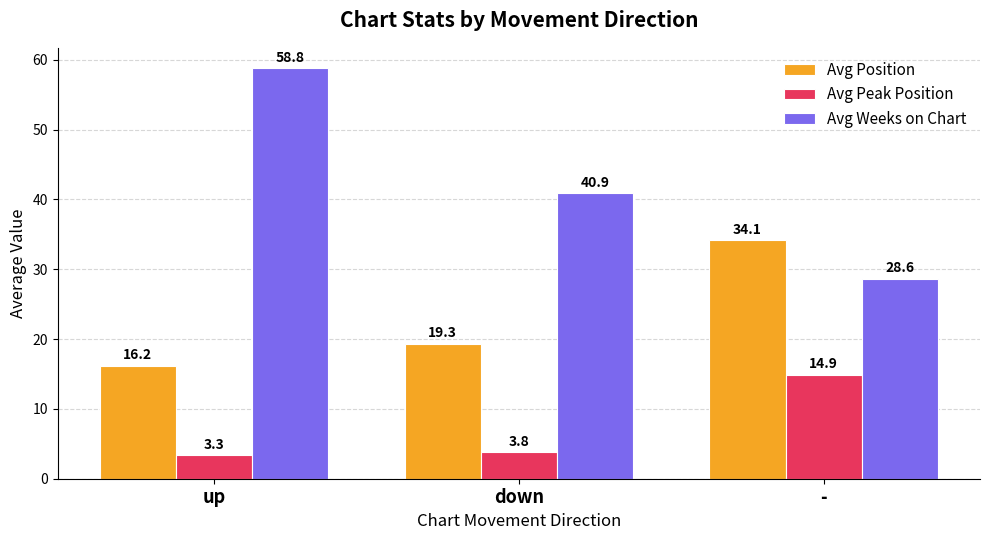

What is the value of the Avg Position bar at the 1st from the left?

16.2